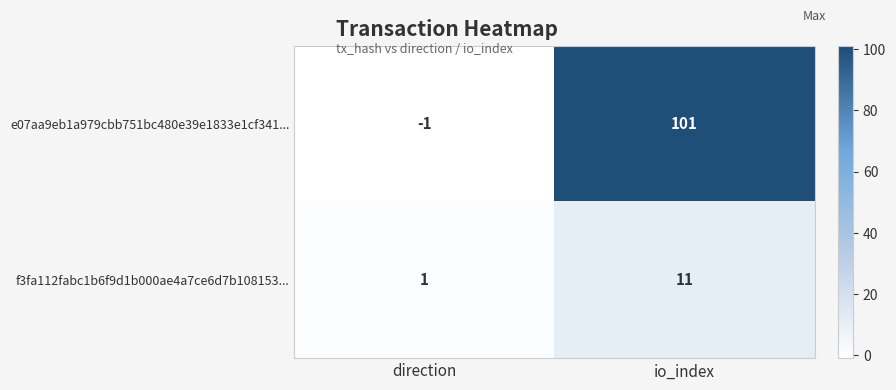

Which series has the largest total across all categories?

e07aa9eb1a979cbb751bc480e39e1833e1cf341...